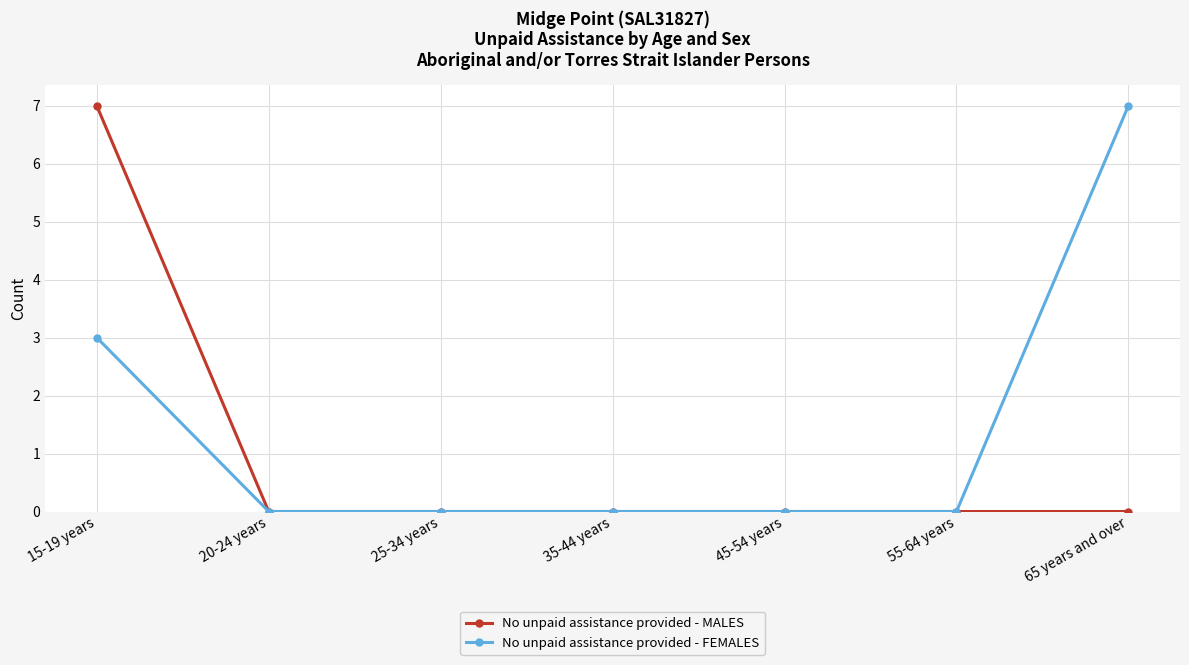

The value of No unpaid assistance provided - MALES at 20-24 years is 5. True or false?

False